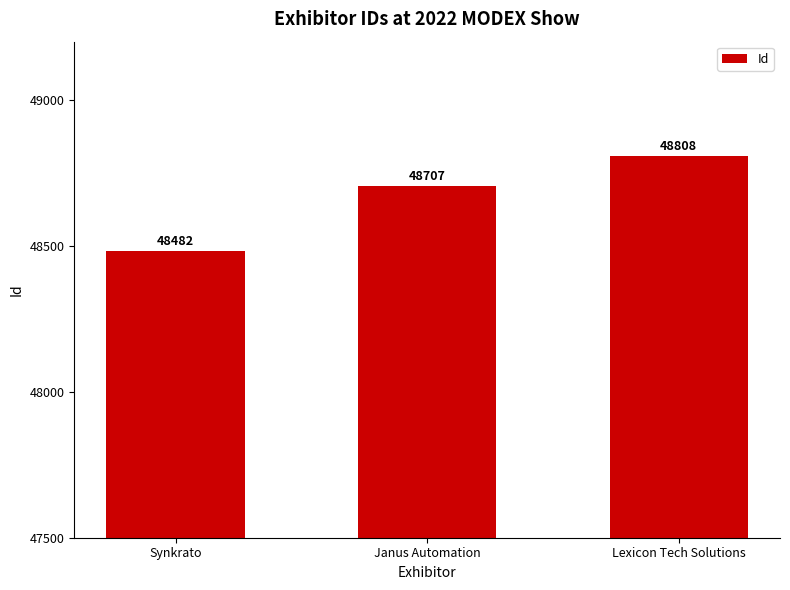

Reading left to right, list all the values displayed in this chart.

48482	48707	48808